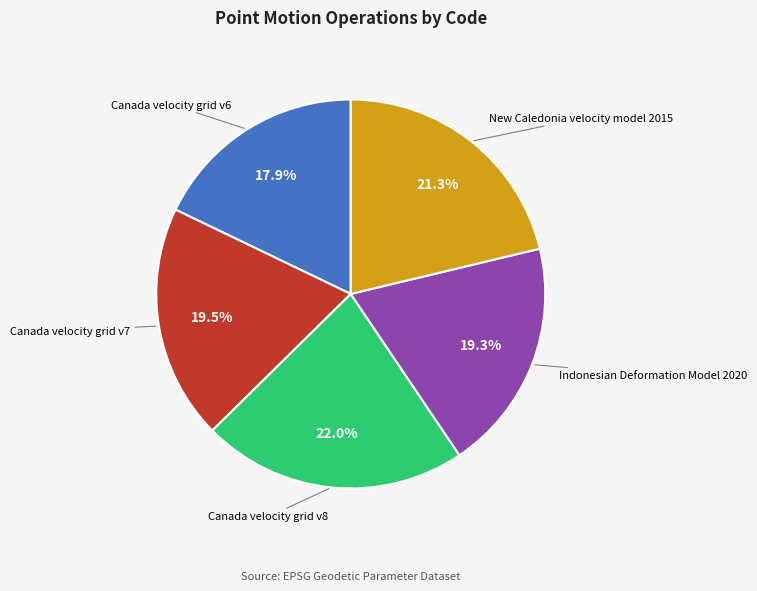

Does any single category account for the majority?

No